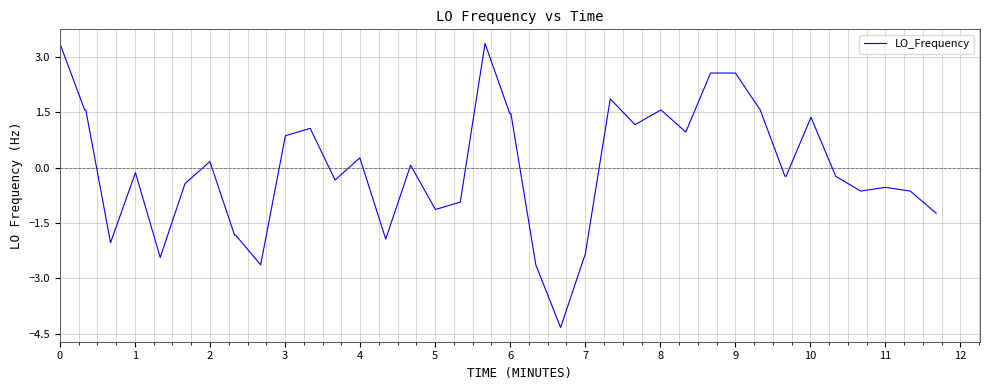

Reading right to left, transcribe all the data shown in this chart.

-1.2	-0.6	-0.5	-0.6	-0.2	1.4	-0.2	-0.2	1.6	2.6	2.6	1.0	1.6	1.2	1.9	-2.3	-4.3	-2.6	1.5	1.5	3.4	-0.9	-1.1	0.1	-1.9	0.3	-0.3	1.1	0.9	-2.6	-1.8	-1.8	0.2	-0.4	-2.4	-0.1	-2.0	1.6	1.6	3.4